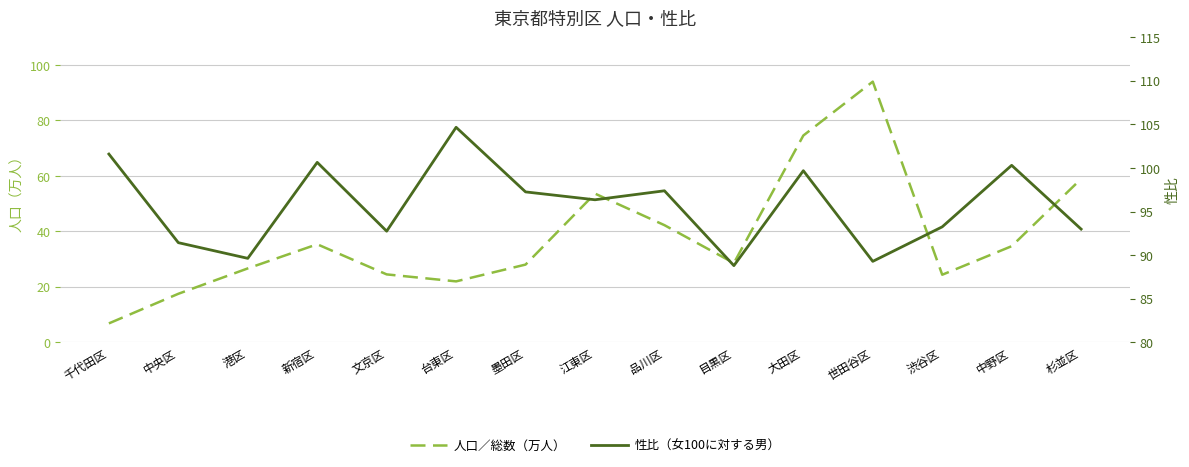

Reading right to left, extract all data points from this chart.

人口／総数（万人）: 58.9	34.7	24.4	94.0	74.6	28.6	42.2	53.6	28.0	22.0	24.5	35.4	26.7	17.5	6.8
性比（女100に対する男）: 93.0	100.3	93.3	89.3	99.7	88.8	97.4	96.4	97.3	104.7	92.8	100.6	89.6	91.4	101.6